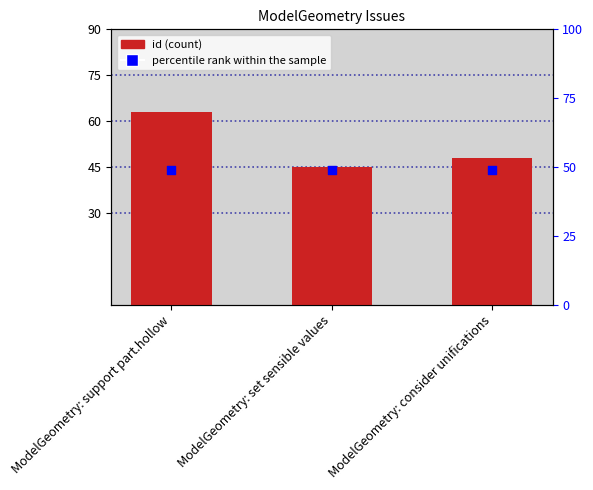

Is the value of percentile rank within the sample at ModelGeometry: consider unifications greater than the value of id at ModelGeometry: support part.hollow?

No